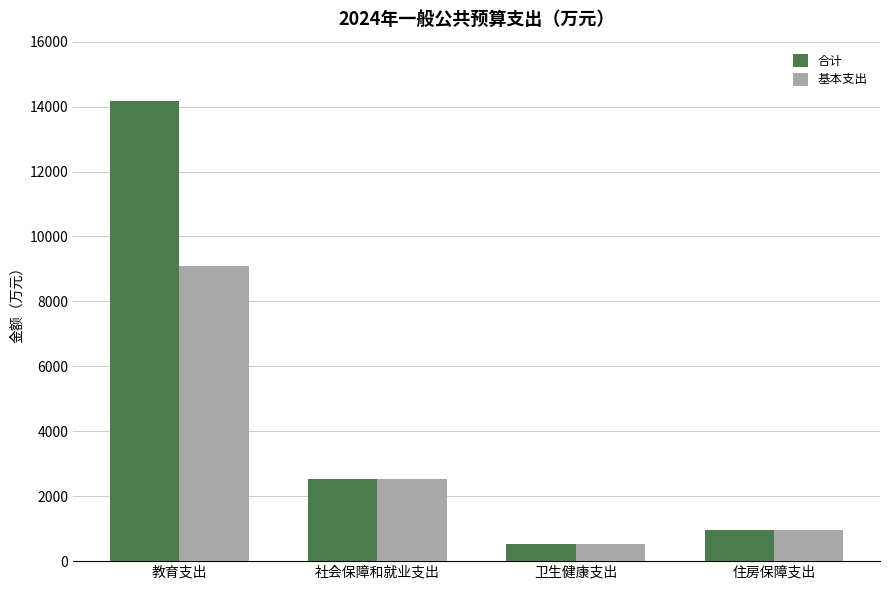

True or false: 合计 has a value of 1548.9 at 住房保障支出.

False